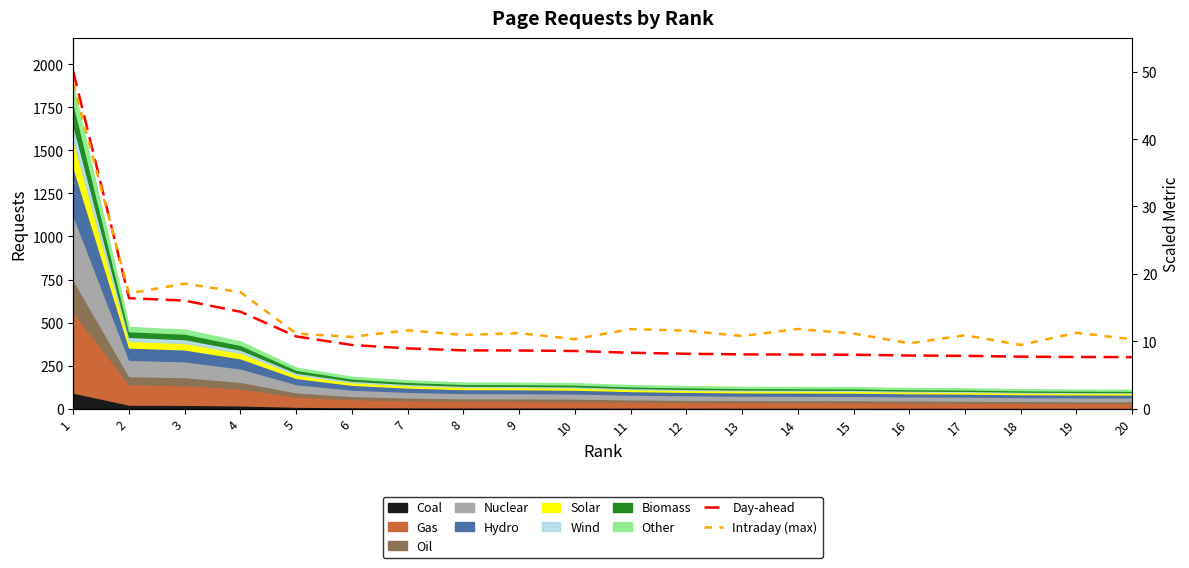

At which label is Day-ahead closest to 28?

2